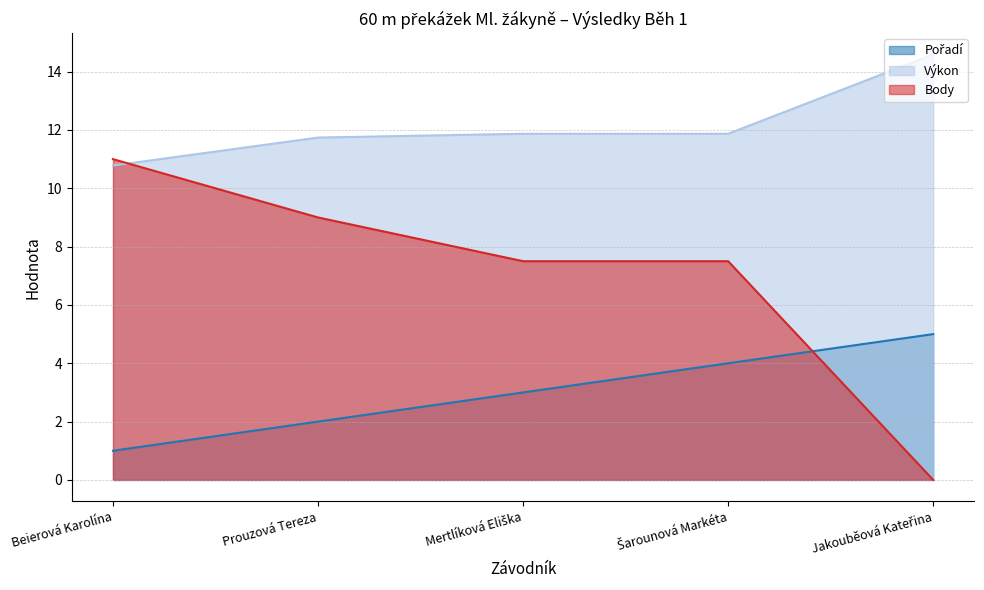

Between Beierová Karolína and Prouzová Tereza, which is larger?

Prouzová Tereza